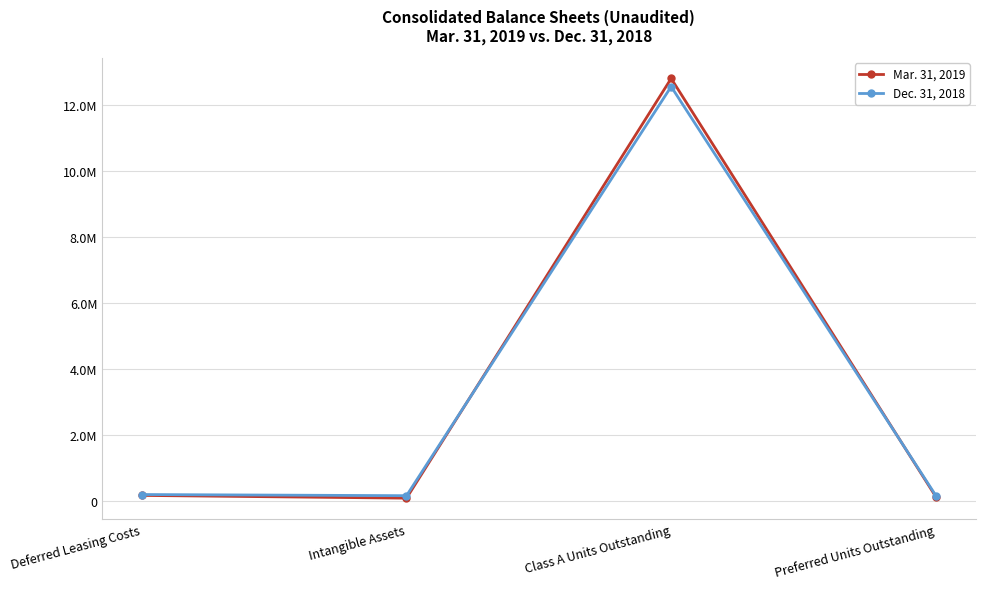

The Dec. 31, 2018 series shows 299420 at Intangible Assets. True or false?

False